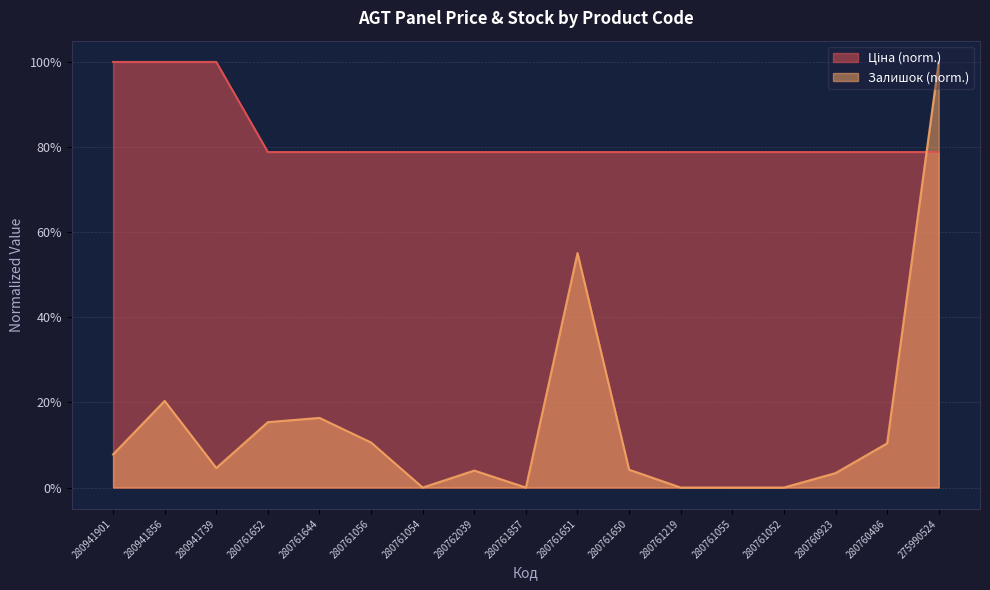

How many categories are shown in the chart?

17